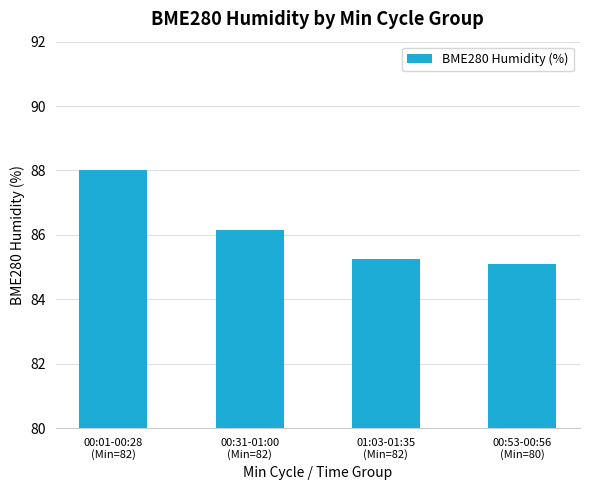

What value does the data have at 00:01-00:28
(Min=82)?

88.0